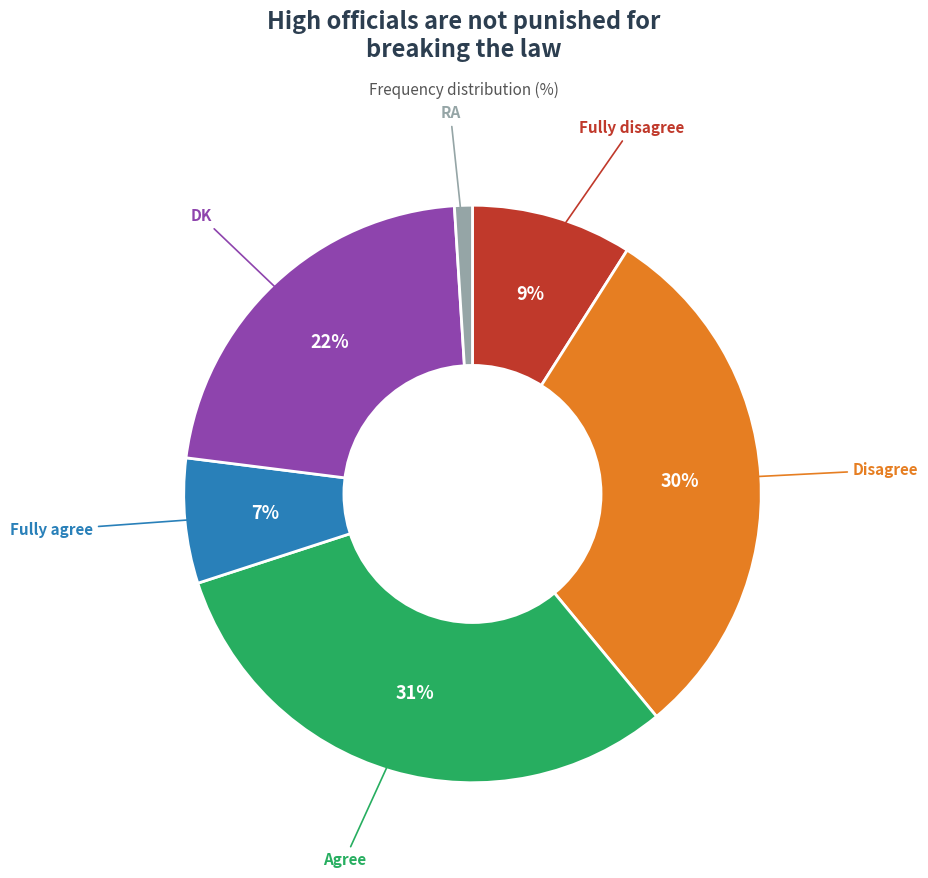

To the nearest percent, what is the difference between the largest and smallest slice percentages?

30%